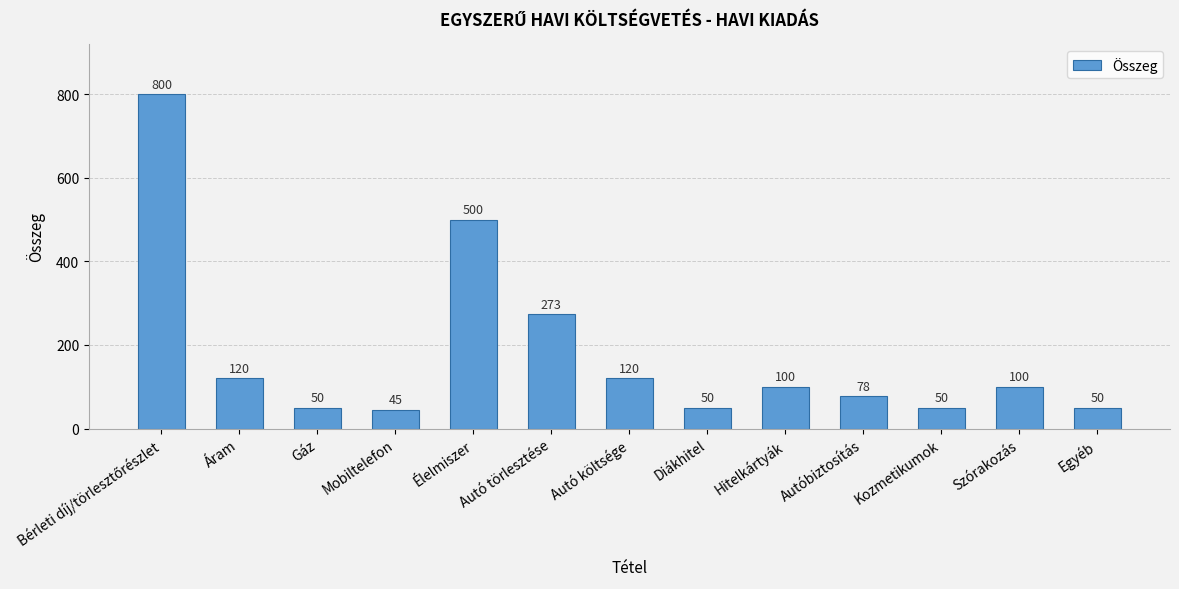

The chart shows a value of 18 at Kozmetikumok. True or false?

False